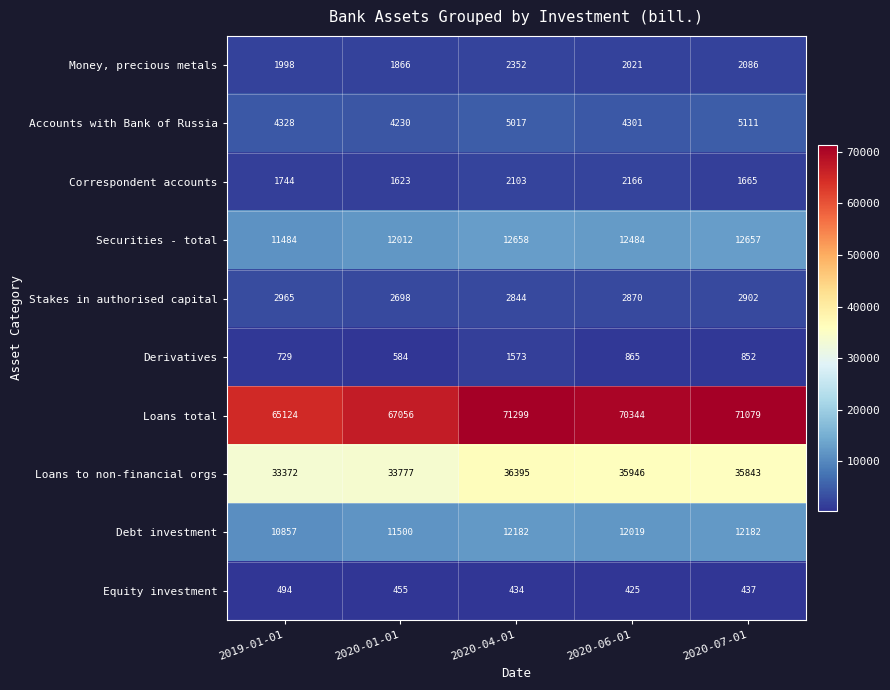

At which category is the sum across all series the highest?

2020-04-01